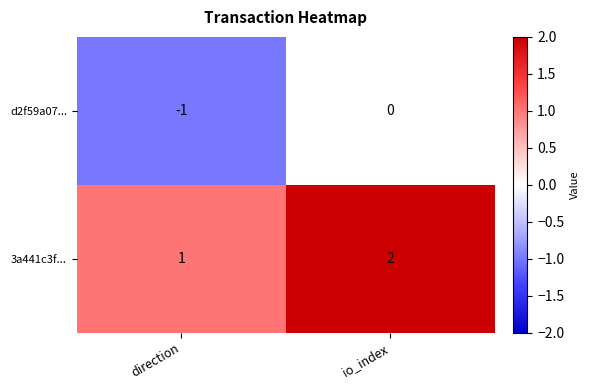

What is the sum of all 3a441c3f... values?

3